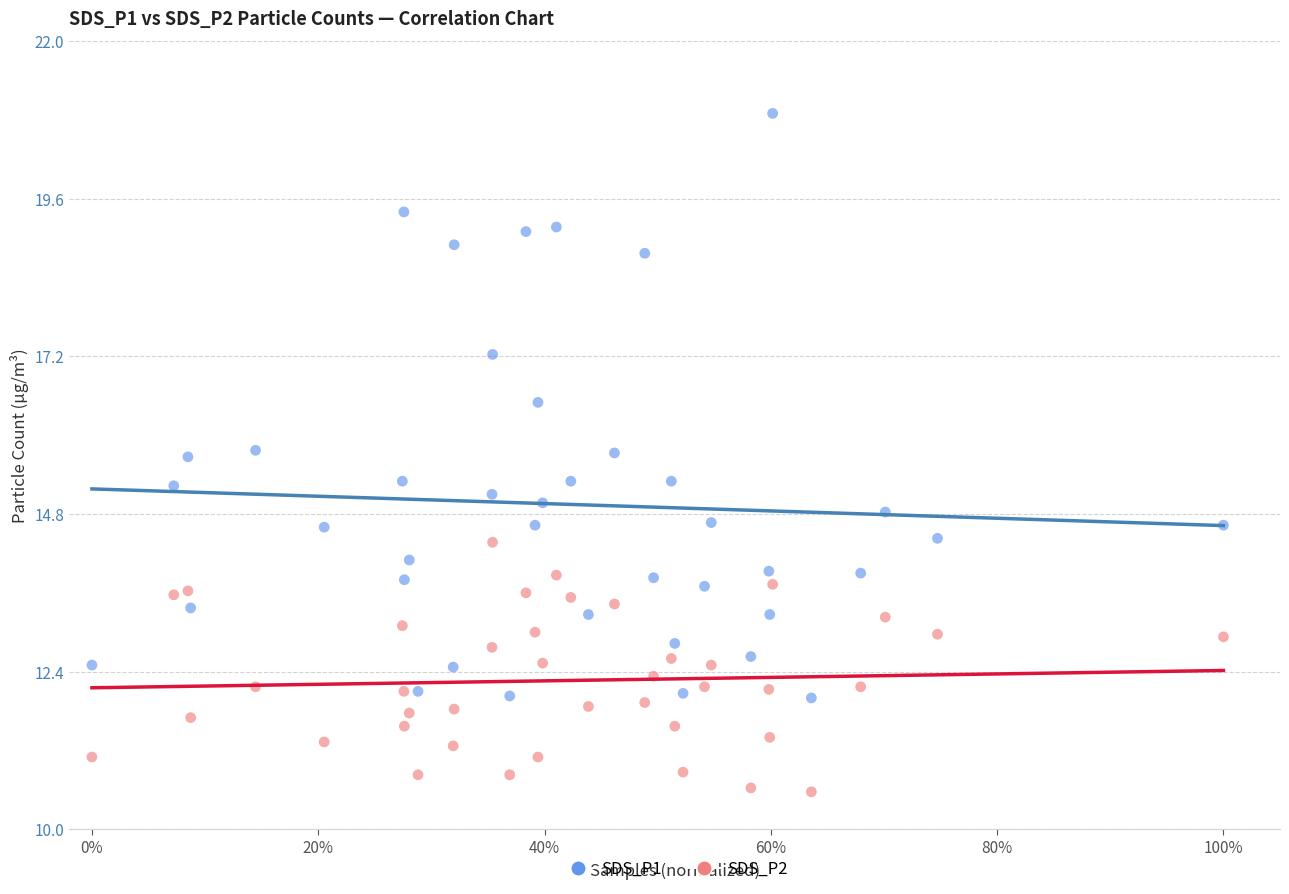

Across all data points, what is the range of X values (max minus min)?

1.0